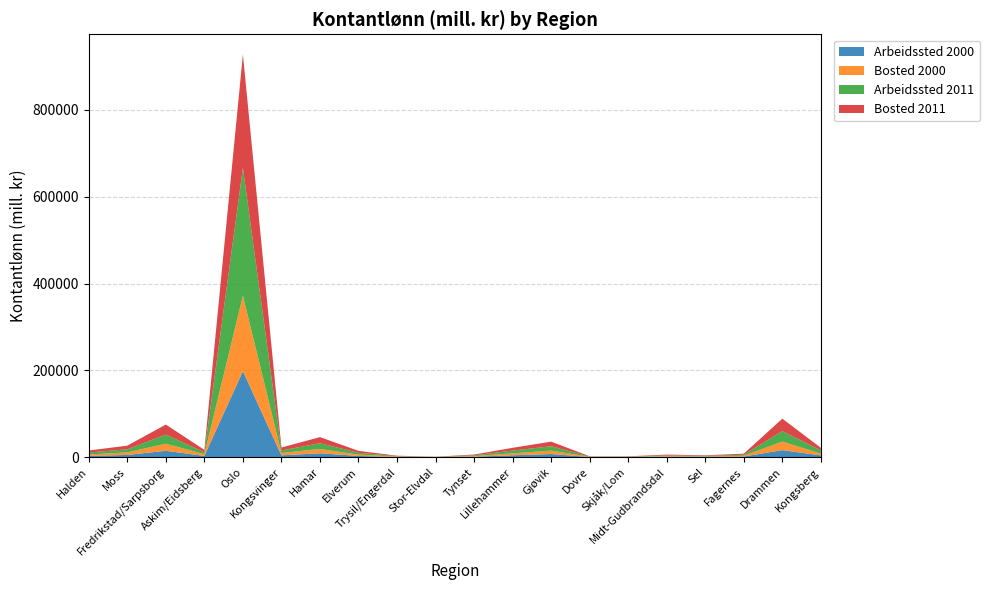

Reading left to right, list all the values displayed in this chart.

Arbeidssted 2000: Halden=3127.7	Moss=5201.8	Fredrikstad/Sarpsborg=14824.4	Askim/Eidsberg=2960.8	Oslo=198200.6	Kongsvinger=4342.7	Hamar=9055.8	Elverum=2906.8	Trysil/Engerdal=704.8	Stor-Elvdal=238.5	Tynset=1229.4	Lillehammer=4433.0	Gjøvik=7340.6	Dovre=389.5	Skjåk/Lom=421.3	Midt-Gudbrandsdal=1183.6	Sel=925.8	Fagernes=1567.5	Drammen=16277.4	Kongsberg=4234.9
Bosted 2000: Halden=3333.4	Moss=5920.0	Fredrikstad/Sarpsborg=16246.5	Askim/Eidsberg=4122.5	Oslo=173981.7	Kongsvinger=5454.3	Hamar=9963.8	Elverum=3081.3	Trysil/Engerdal=811.4	Stor-Elvdal=279.7	Tynset=1326.7	Lillehammer=4490.8	Gjøvik=7903.0	Dovre=461.9	Skjåk/Lom=464.2	Midt-Gudbrandsdal=1411.2	Sel=977.7	Fagernes=1809.6	Drammen=19767.3	Kongsberg=4014.1
Arbeidssted 2011: Halden=4340.6	Moss=7116.0	Fredrikstad/Sarpsborg=21076.2	Askim/Eidsberg=4190.5	Oslo=294579.1	Kongsvinger=5737.7	Hamar=13202.1	Elverum=4206.6	Trysil/Engerdal=994.0	Stor-Elvdal=281.3	Tynset=1753.0	Lillehammer=6375.9	Gjøvik=10001.9	Dovre=574.9	Skjåk/Lom=550.4	Midt-Gudbrandsdal=1563.3	Sel=1230.1	Fagernes=2274.1	Drammen=24127.2	Kongsberg=7305.8
Bosted 2011: Halden=4670.1	Moss=8438.6	Fredrikstad/Sarpsborg=23109.6	Askim/Eidsberg=5670.7	Oslo=261276.0	Kongsvinger=6798.8	Hamar=14132.9	Elverum=4466.1	Trysil/Engerdal=1031.8	Stor-Elvdal=336.1	Tynset=1841.8	Lillehammer=6389.1	Gjøvik=10679.7	Dovre=666.5	Skjåk/Lom=642.9	Midt-Gudbrandsdal=1892.8	Sel=1312.2	Fagernes=2499.8	Drammen=28621.7	Kongsberg=6078.5